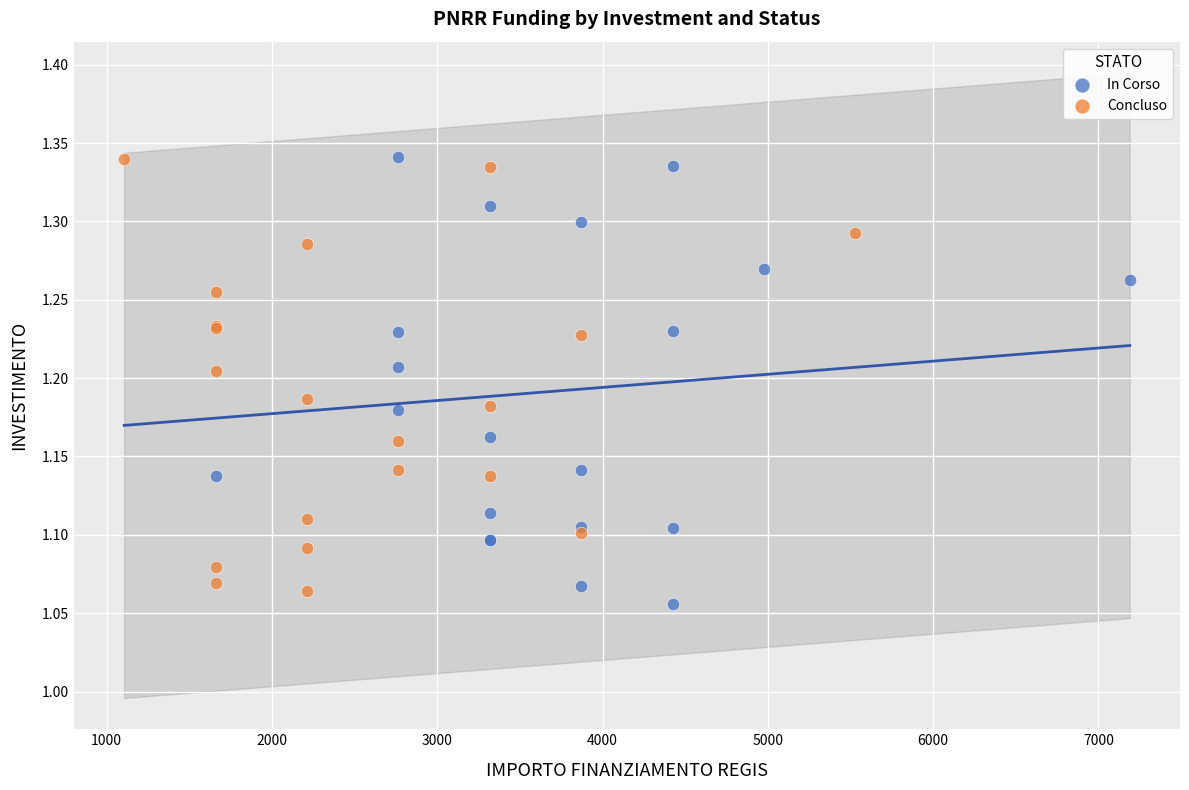

What are all the series names shown in the legend?

In Corso, Concluso